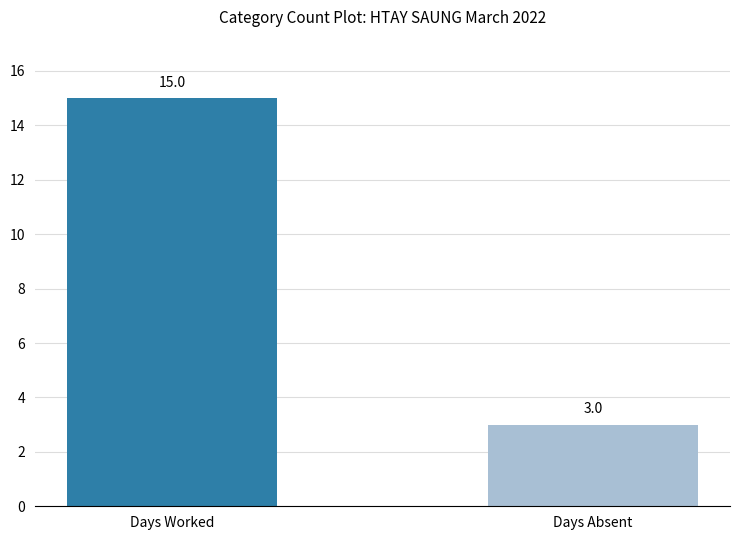

Reading left to right, list all the values displayed in this chart.

Days Worked=15	Days Absent=3